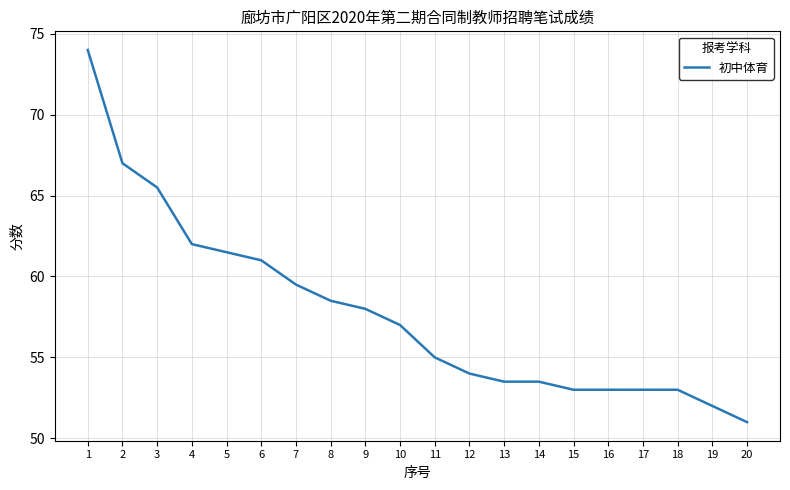

What value does the data have at 4?

62.0